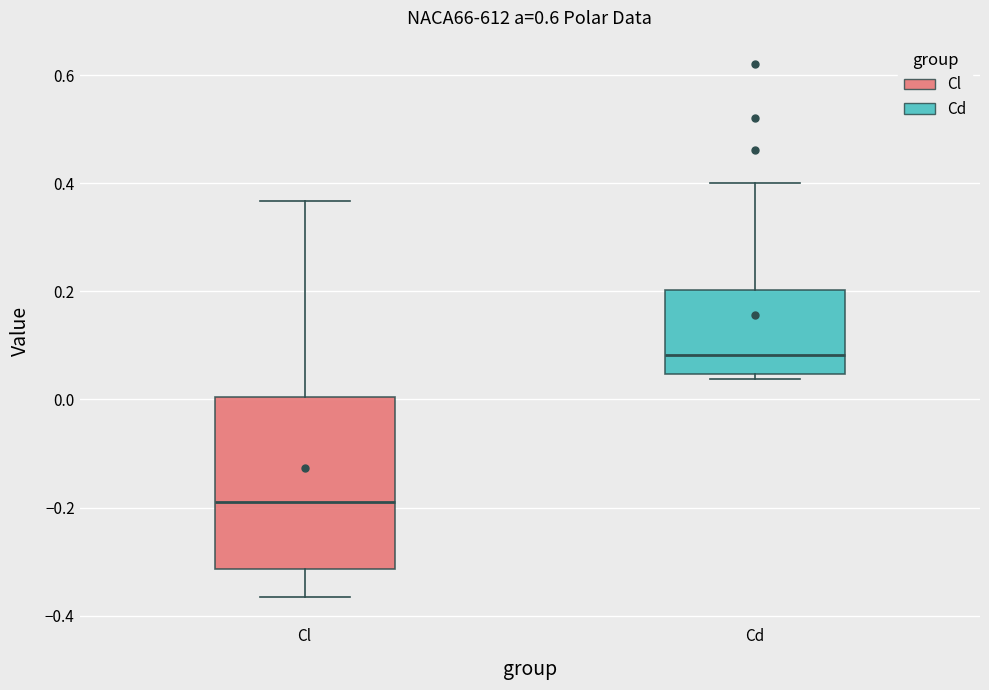

Which box has the highest median line?

Cd